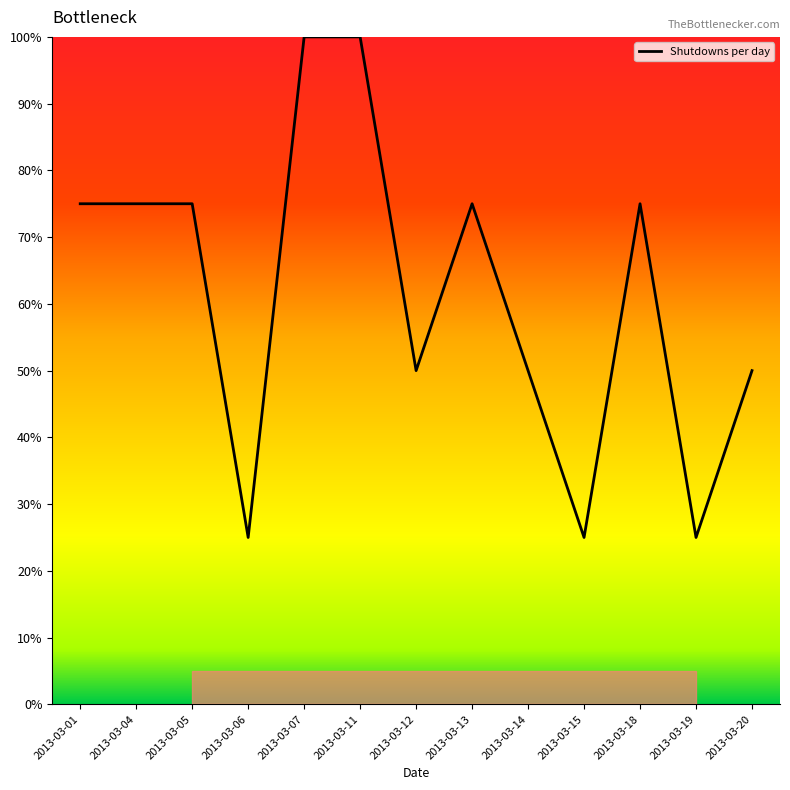

The value at 2013-03-14 is 50. True or false?

True